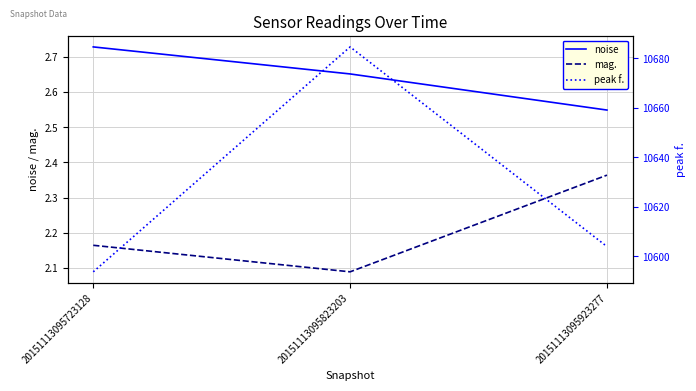

What is the value of the peak f. point at the 2nd from the left?

10684.6